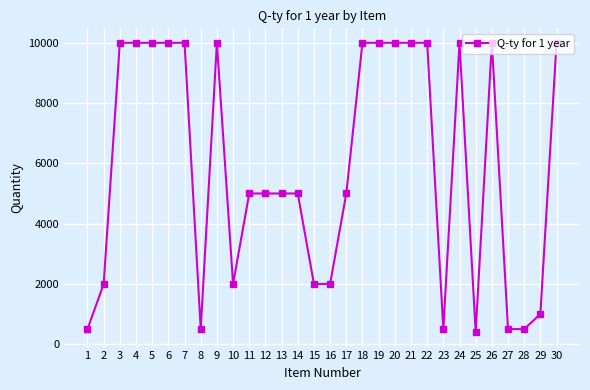

What is the greatest value displayed?

10000